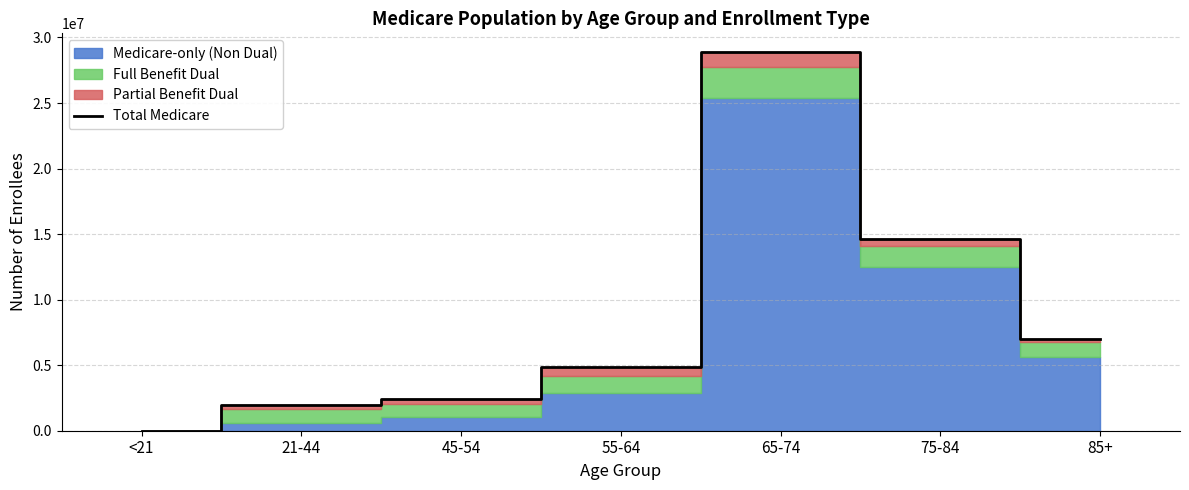

What is the difference between the second highest and minimum values?

14647421